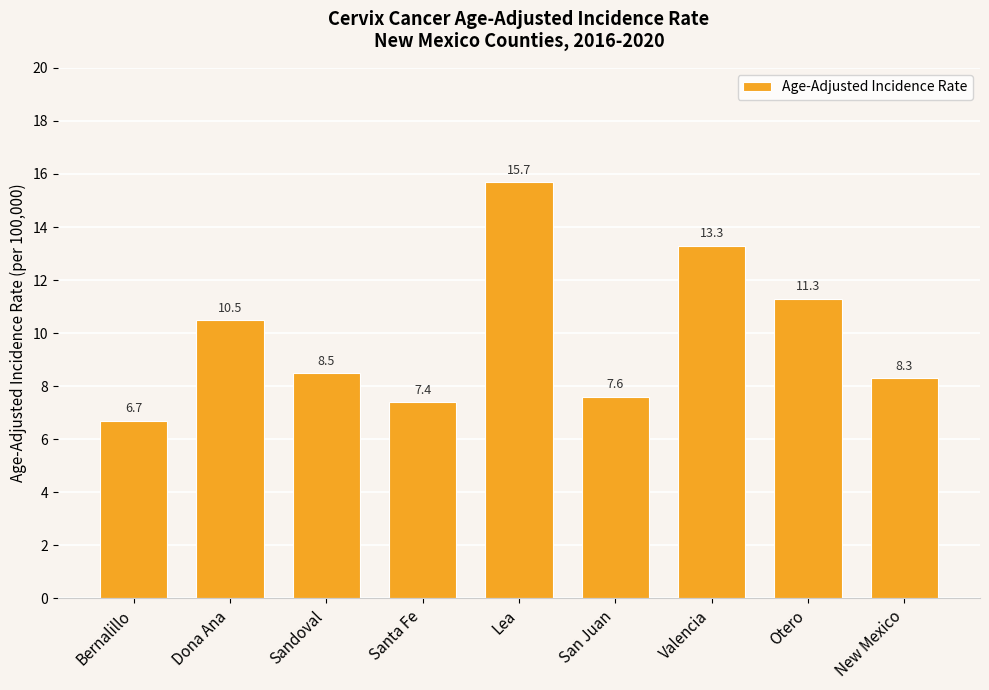

Which has a higher value, Valencia or Santa Fe?

Valencia